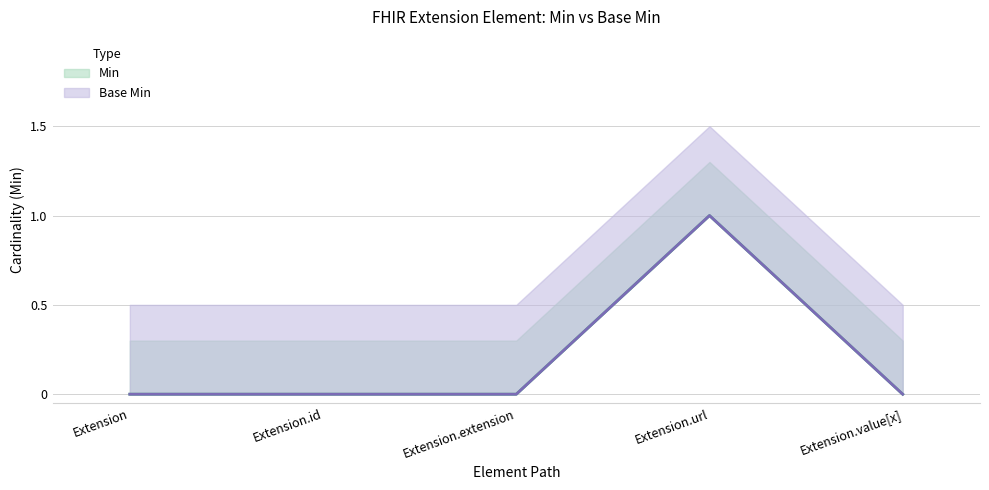

What position from the right is Extension.id?

4